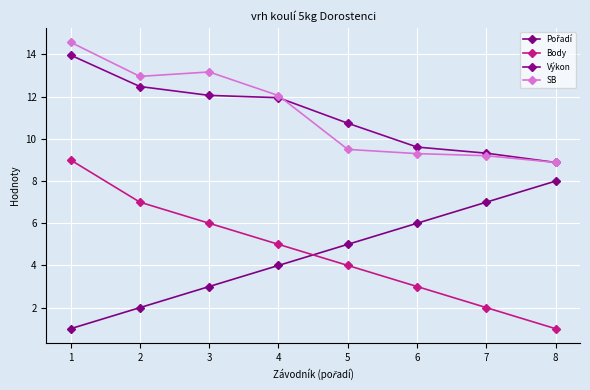

What is the spread (max minus min) of values at 1?

13.6